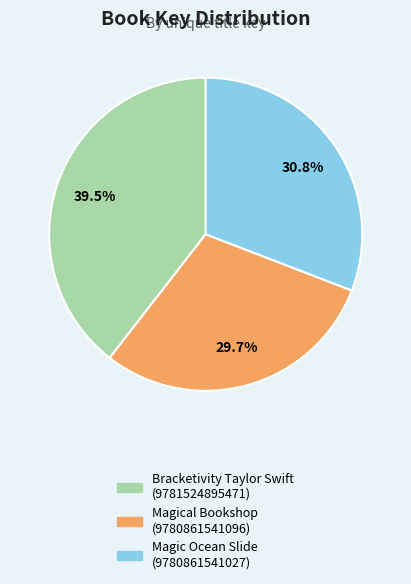

Which slice is the largest?

Bracketivity Taylor Swift (9781524895471)